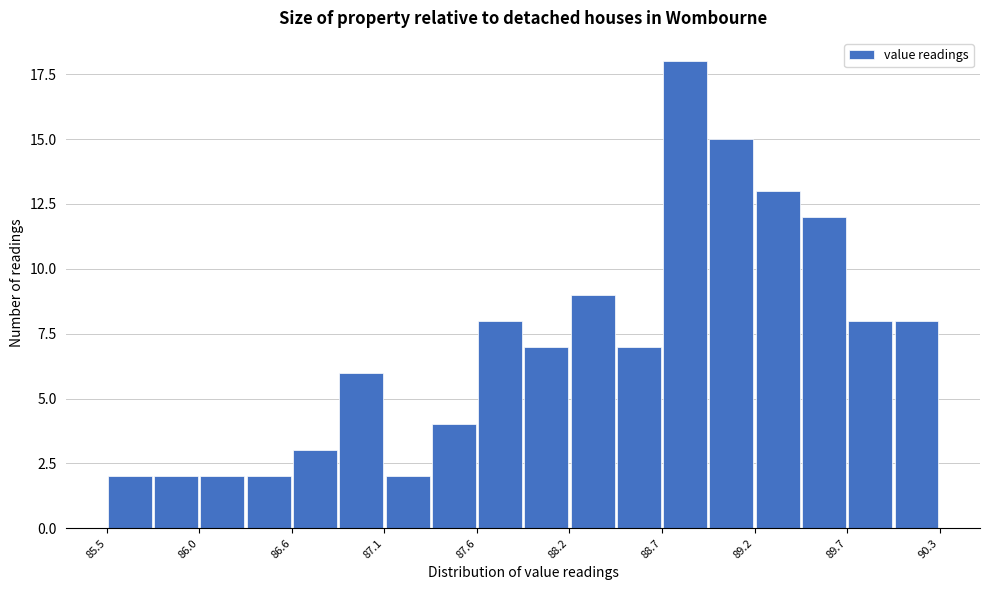

Read against the x-axis, roughly where is the centre of the tallest bar?

88.8